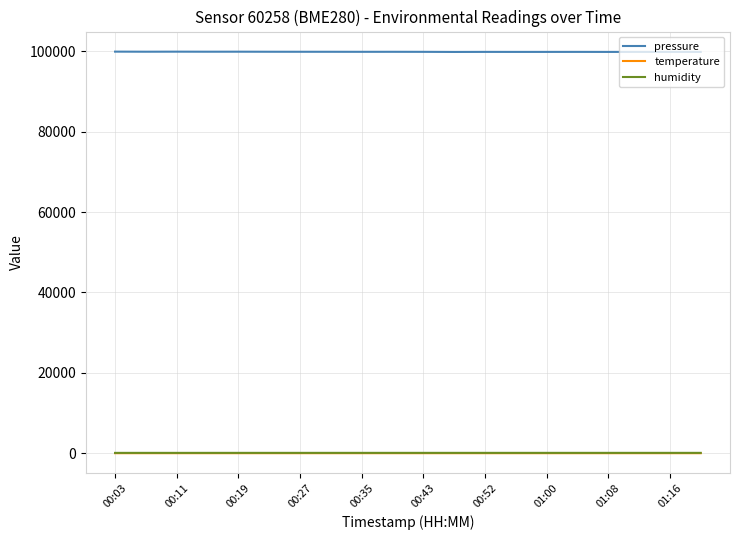

Which series has the largest range (max minus min)?

pressure